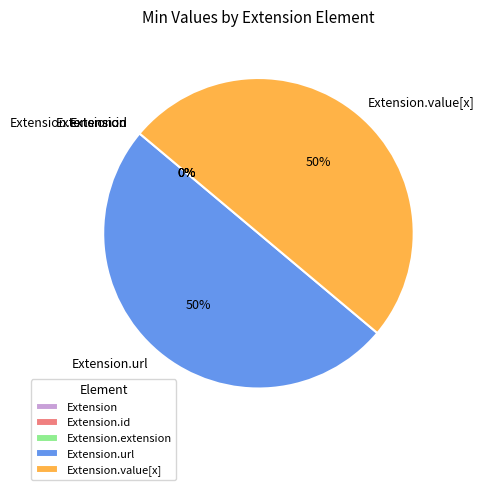

Is there any slice that represents more than half of the pie?

No